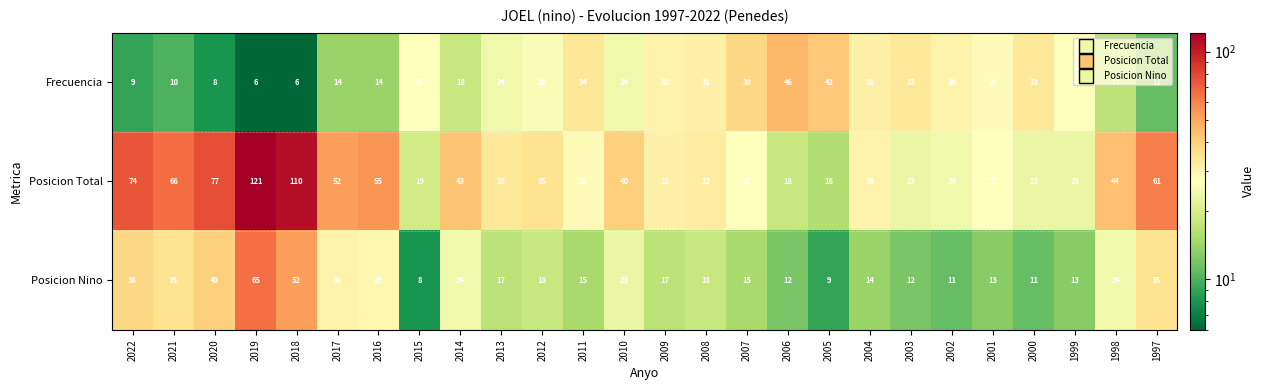

What is the greatest value displayed?

121